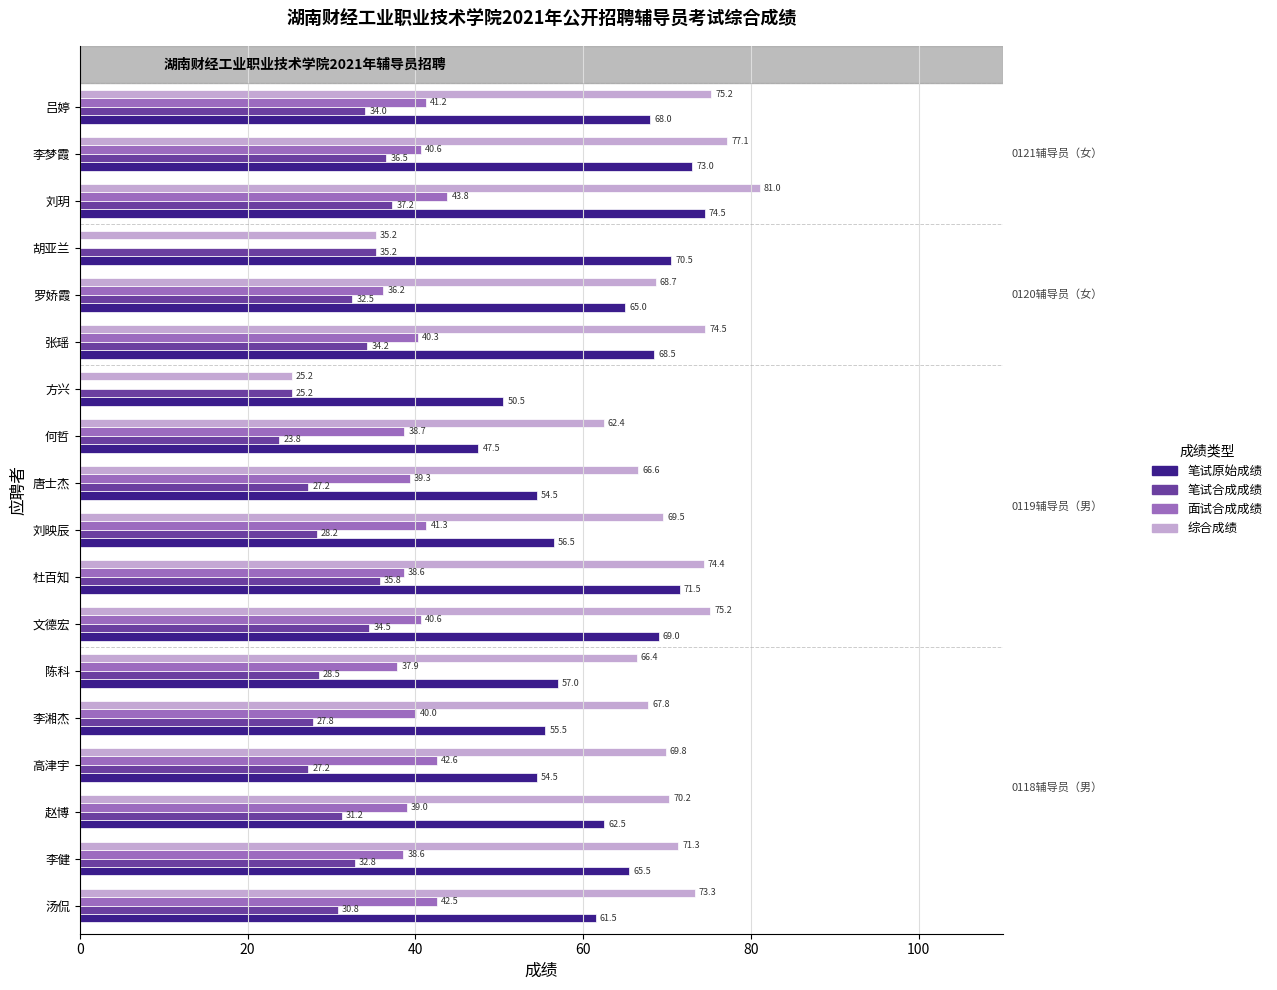

The value of 笔试原始成绩 at 张瑶 is 27.4. True or false?

False